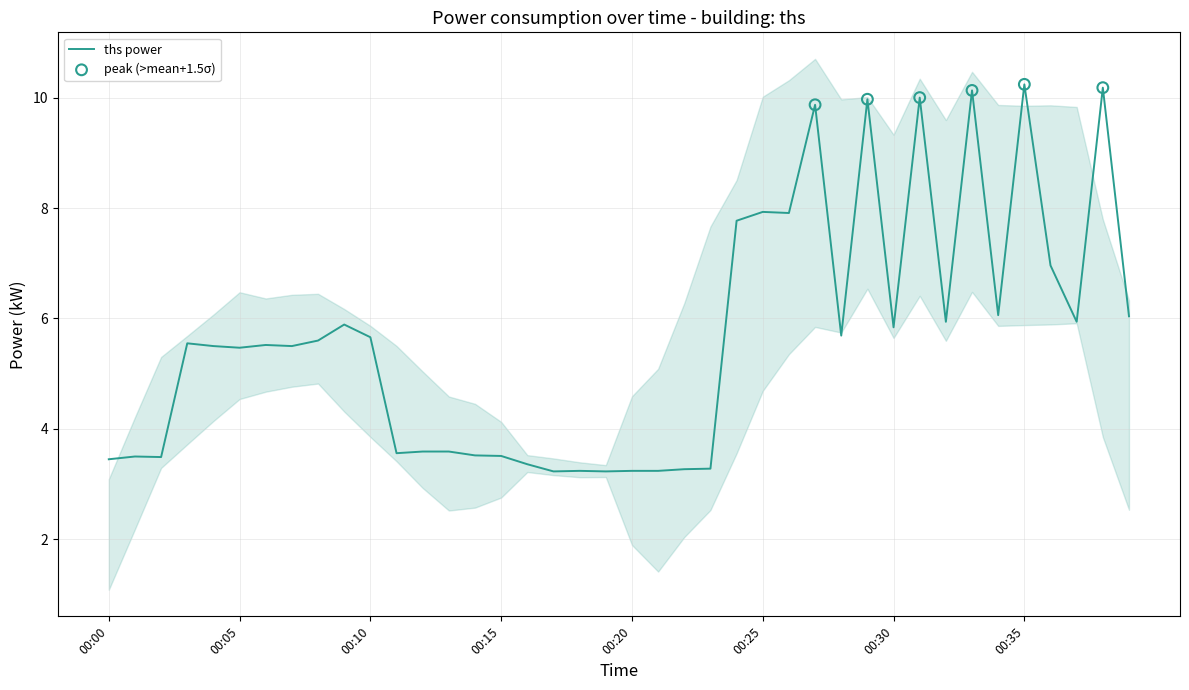

Which has a higher value, 00:34 or 00:00?

00:34